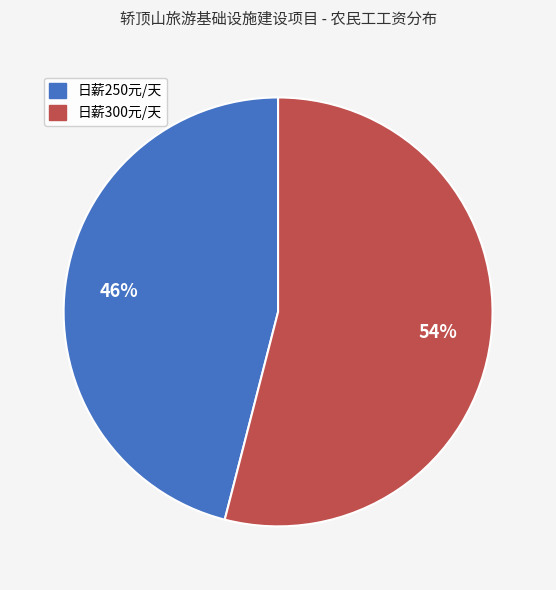

To the nearest percent, what is the average slice percentage?

50%